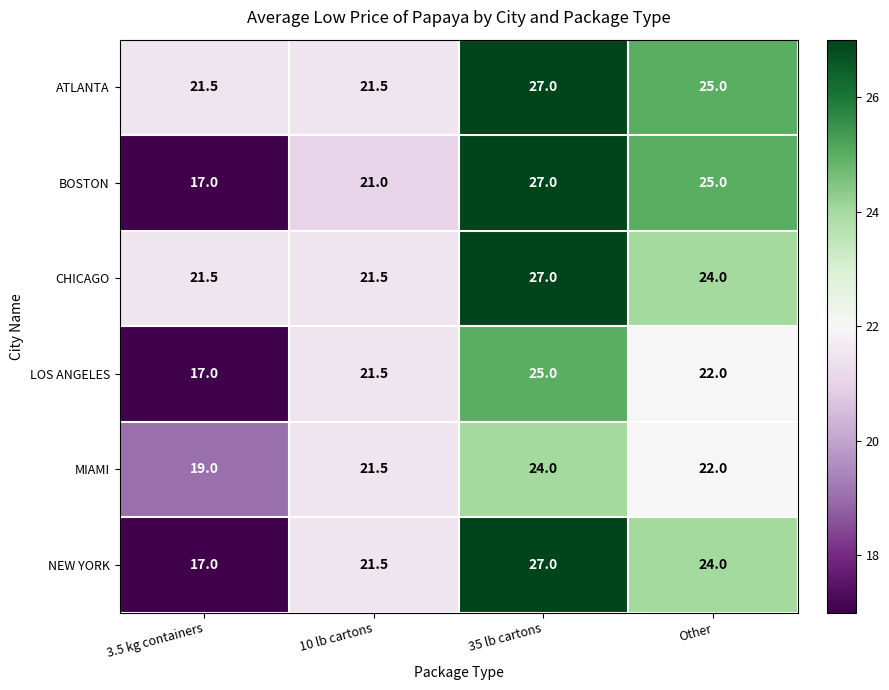

Where does the BOSTON series first go above 25?

35 lb cartons